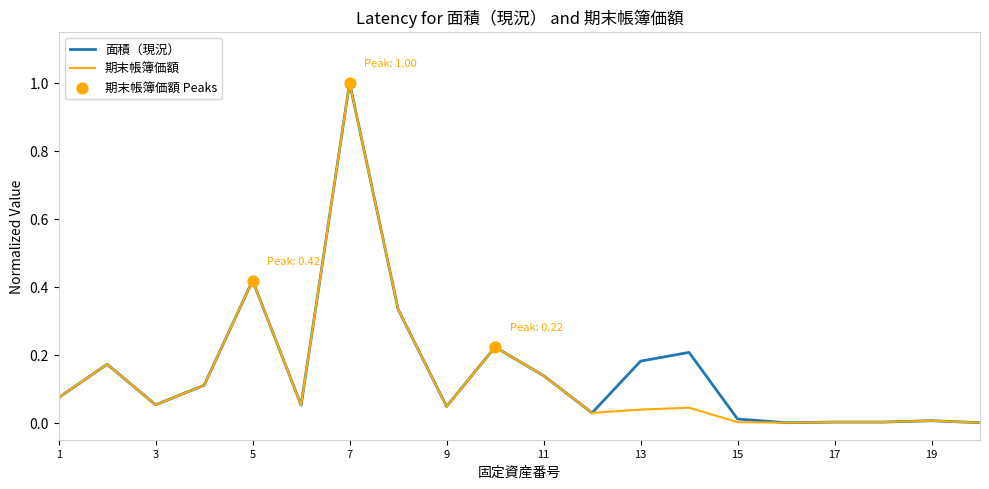

What is the maximum value shown in the chart?

1.0